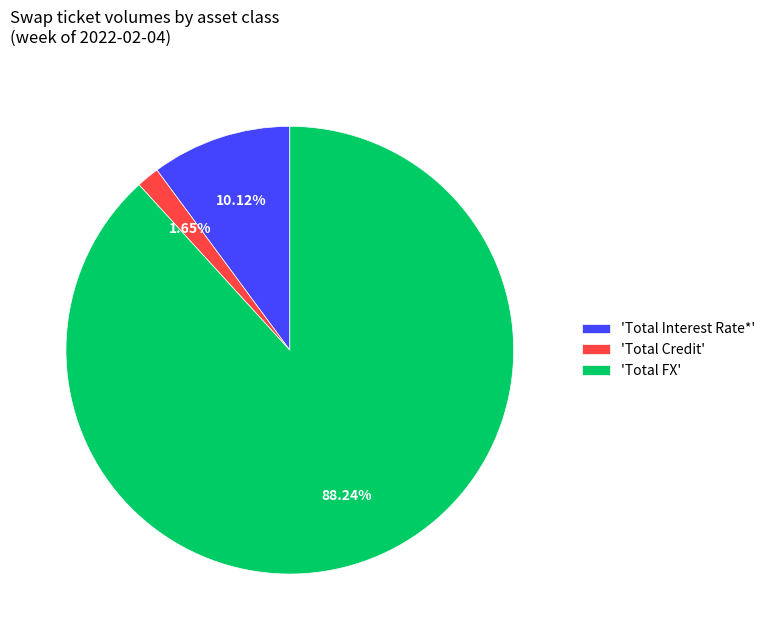

Which category accounts for the majority?

'Total FX'